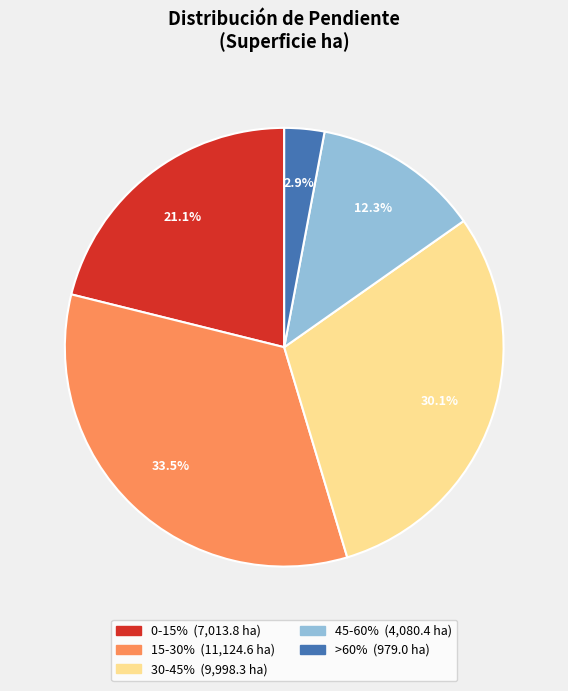

Rank the categories by value from lowest to highest.

>60%, 45-60%, 0-15%, 30-45%, 15-30%